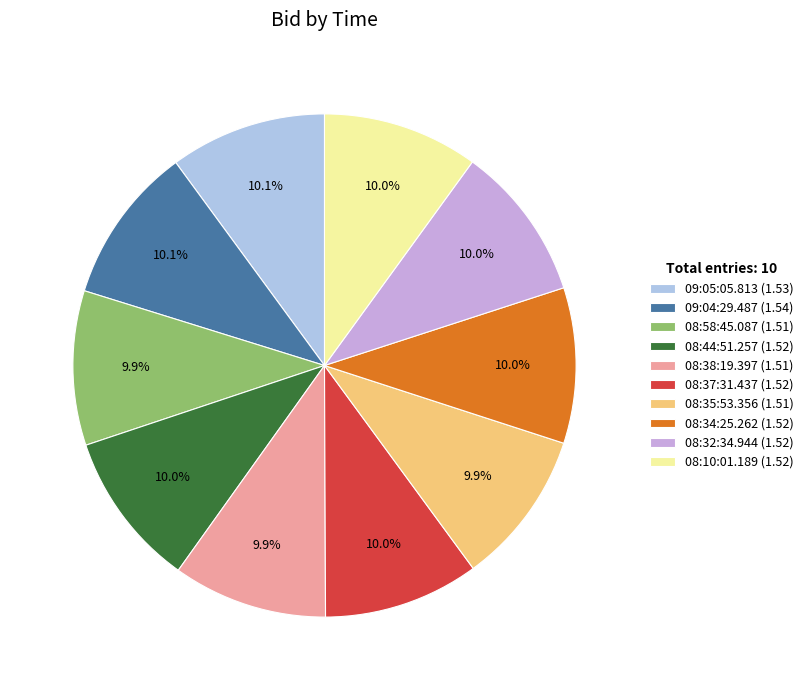

Is there a majority slice in this chart?

No